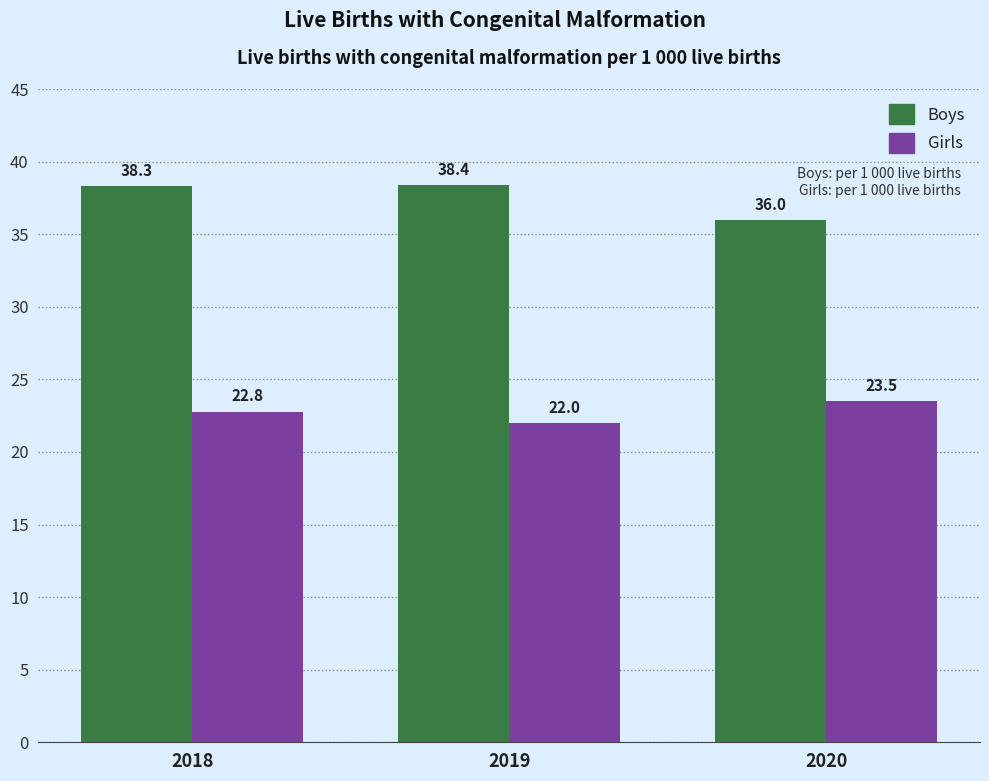

What is the minimum value for Girls?

22.0